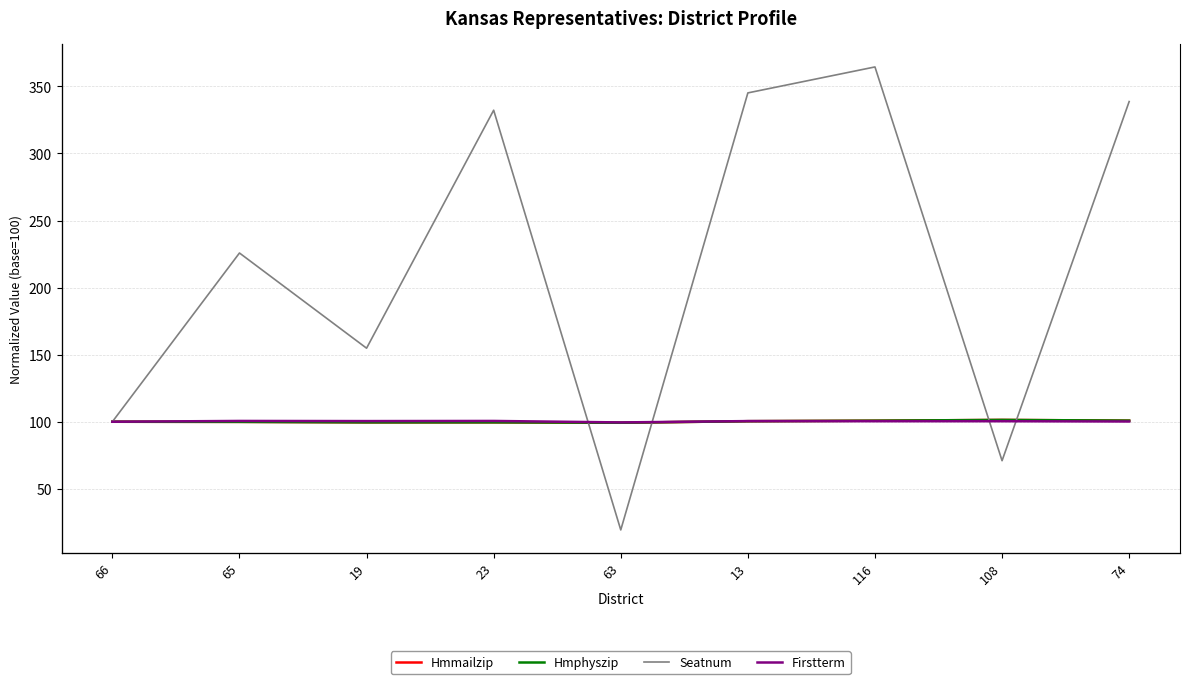

Where is the first local maximum for Hmphyszip?

23